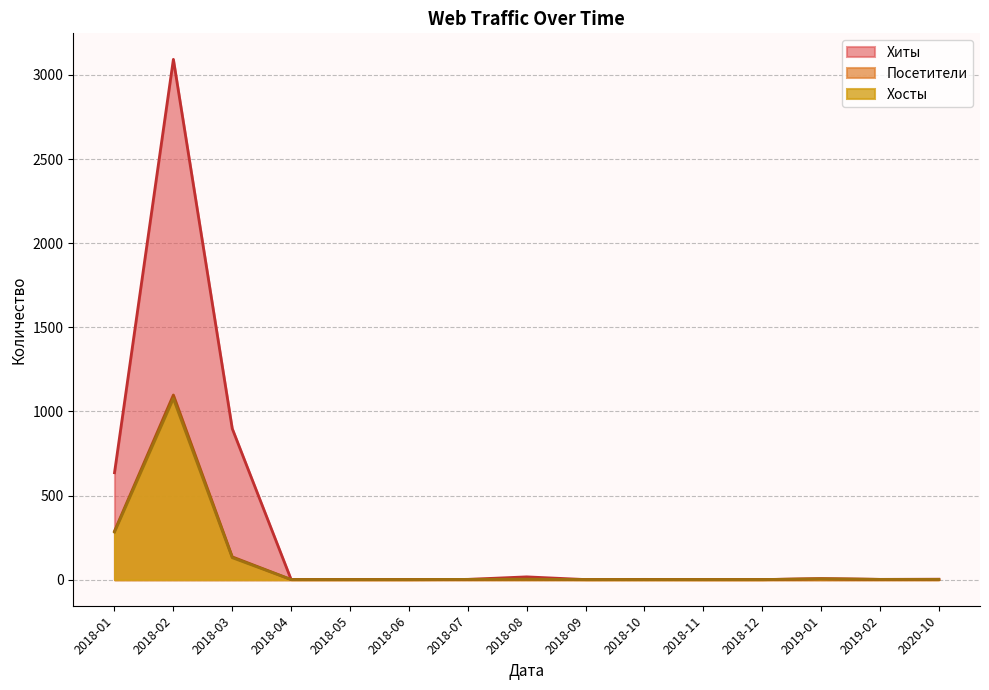

The Посетители series shows 289 at 2018-01. True or false?

True